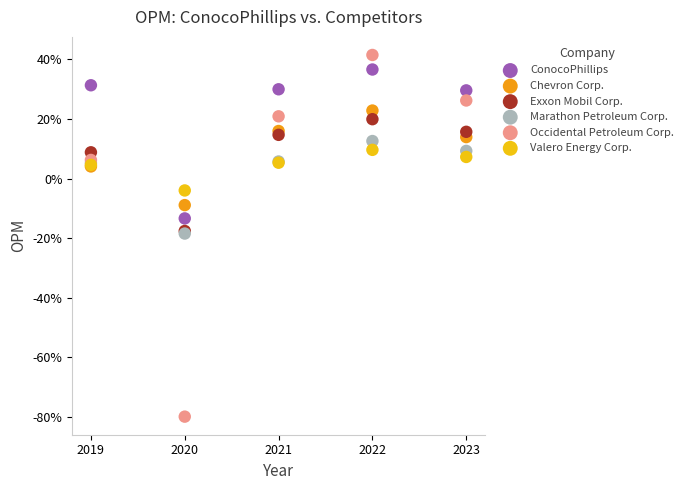

Which series has the largest Y range (max minus min)?

Occidental Petroleum Corp.